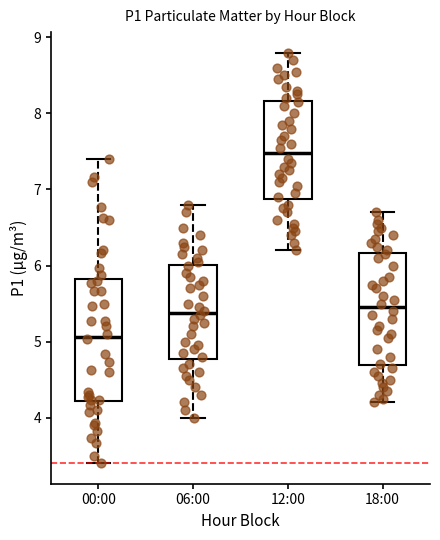

Which box is the tallest, from its lower edge to its upper edge?

00:00